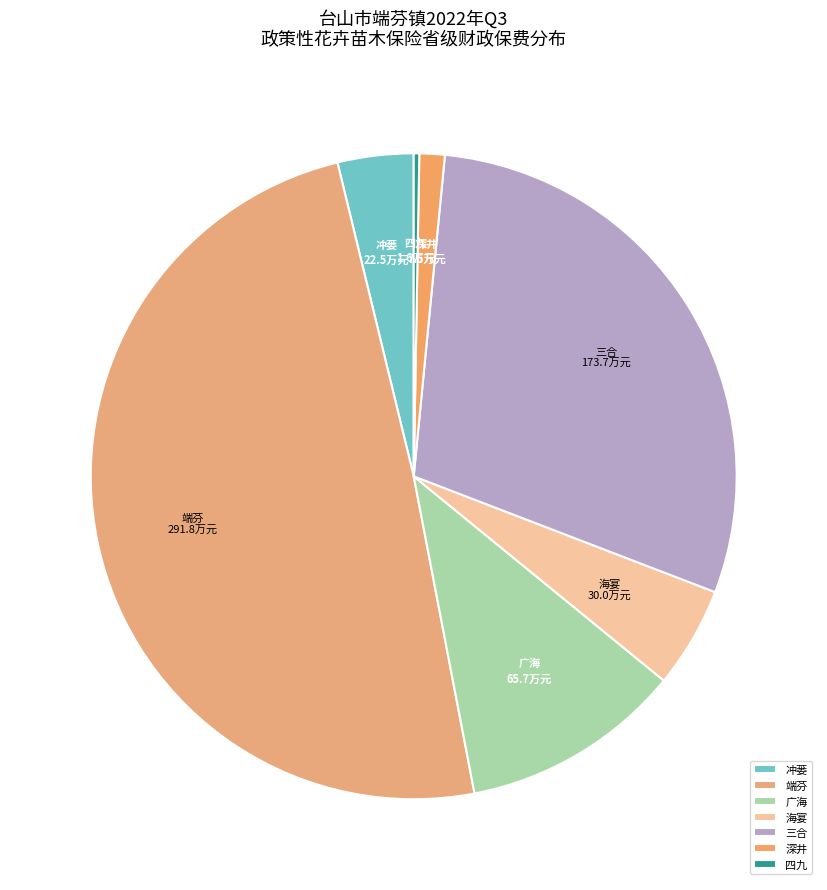

Which has a higher value, 广海 or 冲蒌?

广海